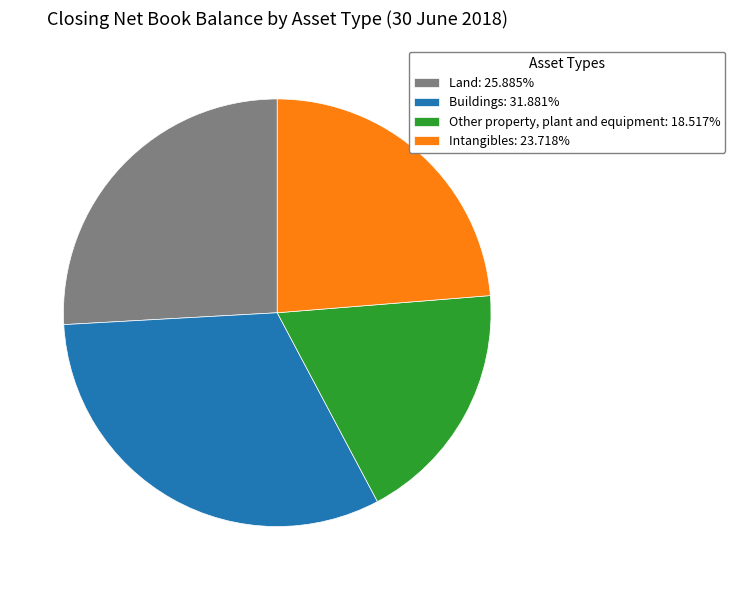

What is the ratio of the value at Intangibles to the value at Other property, plant and equipment?

1.3